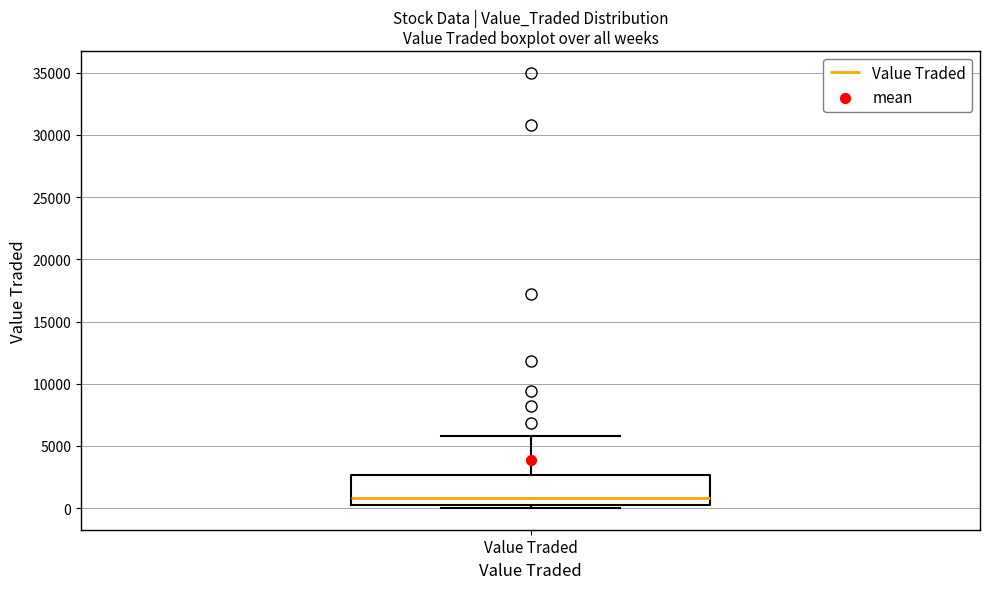

Where does the median line of the box for Value Traded sit on the y-axis? The values are not printed on the chart, so give them approximately, as read against the axis.

1000